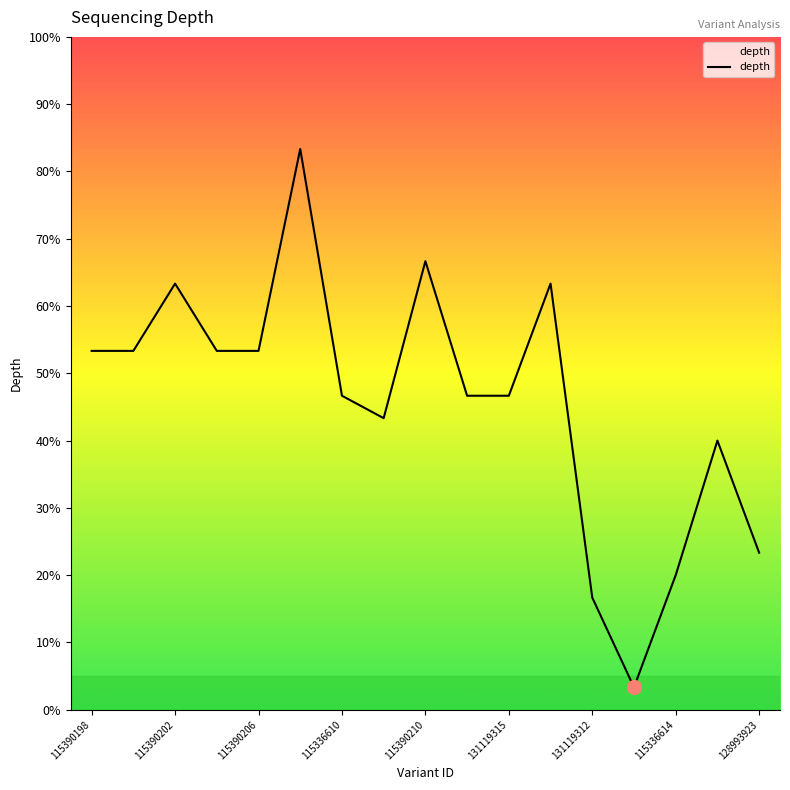

True or false: the data has more than 1 interior local peaks.

True